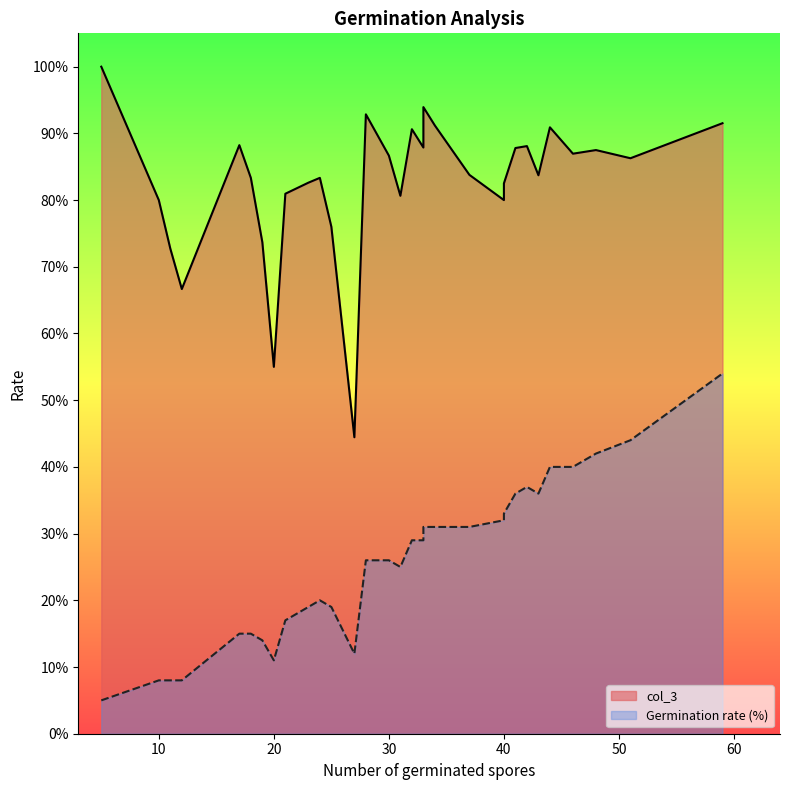

True or false: col_3 has a value of 0.2 at 20.

False